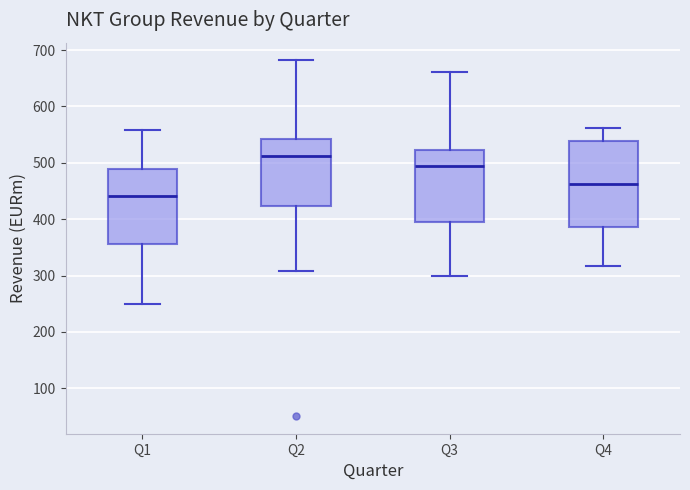

Reading left to right, transcribe this box plot: for each box, give where its median line is, the range the box spans, and where its two whiskers end, as read against the y-axis. The values are not printed on the chart, so give them approximately, as read against the axis.

Q1: median 440, box 360 to 490, whiskers 250 to 560
Q2: median 510, box 420 to 540, whiskers 310 to 680
Q3: median 500, box 390 to 520, whiskers 300 to 660
Q4: median 460, box 390 to 540, whiskers 320 to 560